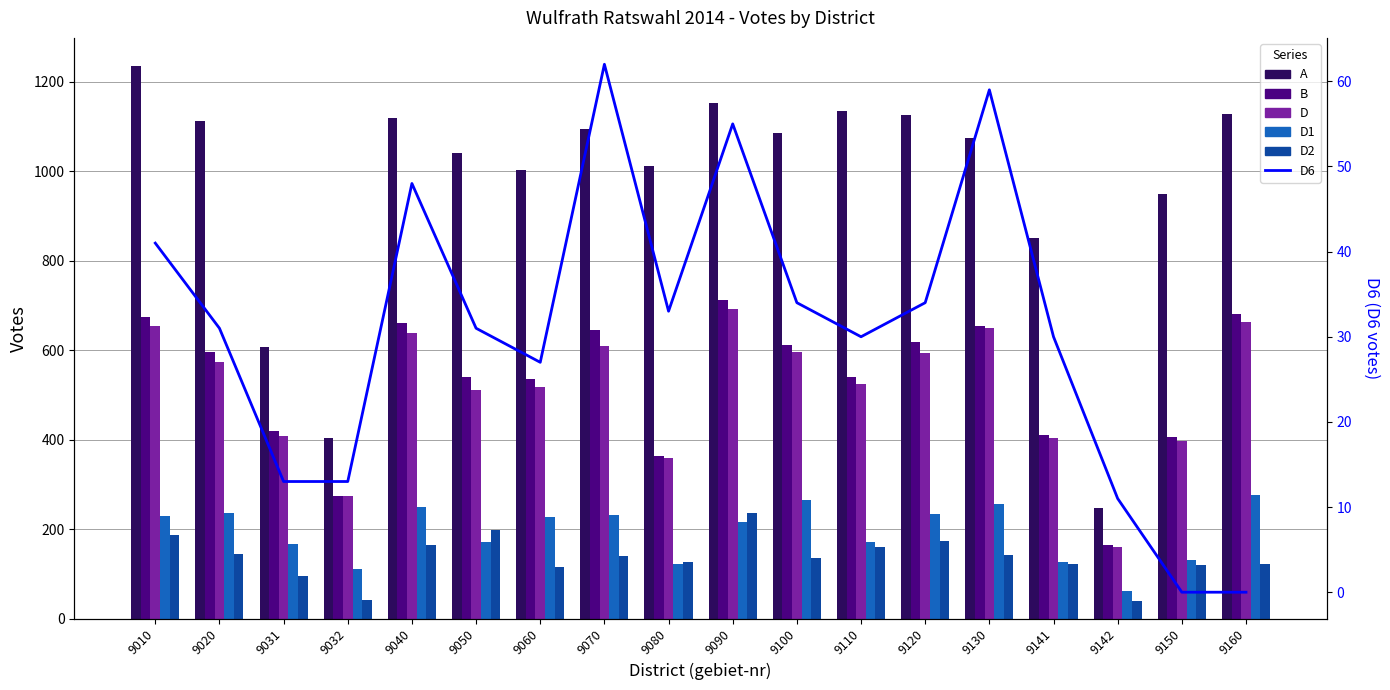

Between 9031 and 9040, which series saw the biggest shift?

A